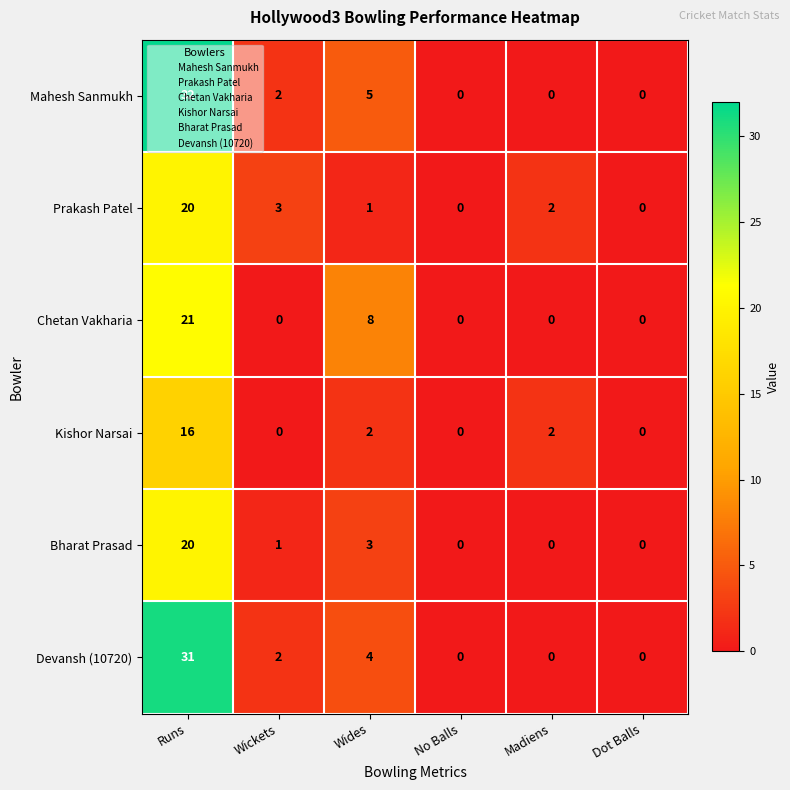

What is the difference between the maximum and minimum values in the Devansh (10720) series?

31